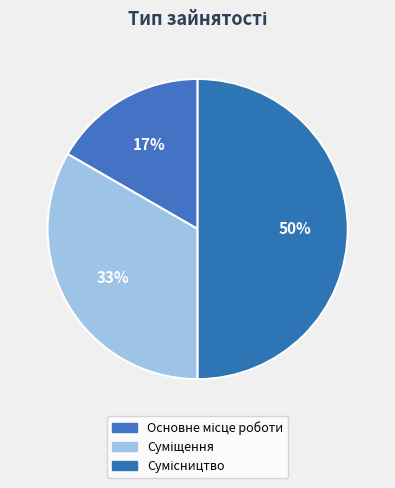

How many slices are in this pie chart?

3